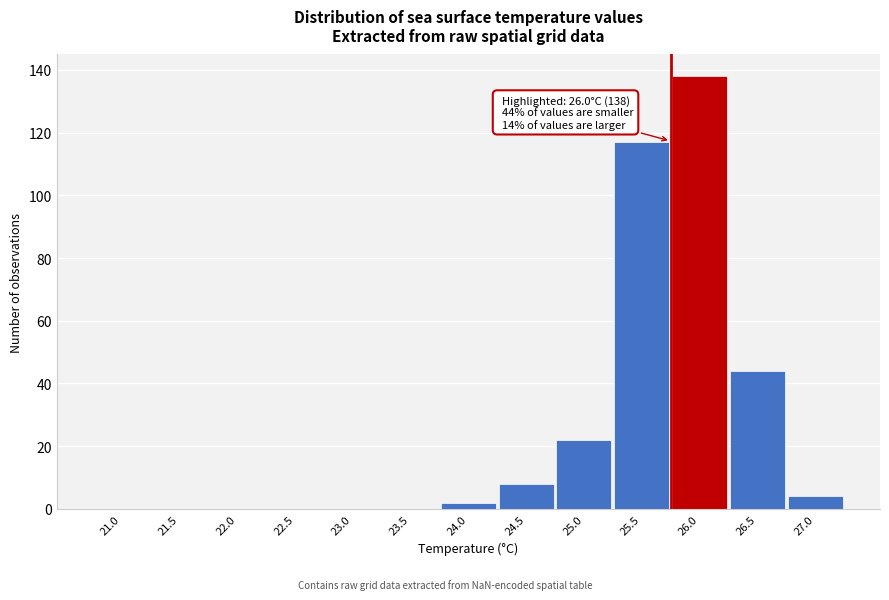

Reading right to left, list all the values displayed in this chart.

27.0=4	26.5=44	26.0=138	25.5=117	25.0=22	24.5=8	24.0=2	23.5=0	23.0=0	22.5=0	22.0=0	21.5=0	21.0=0